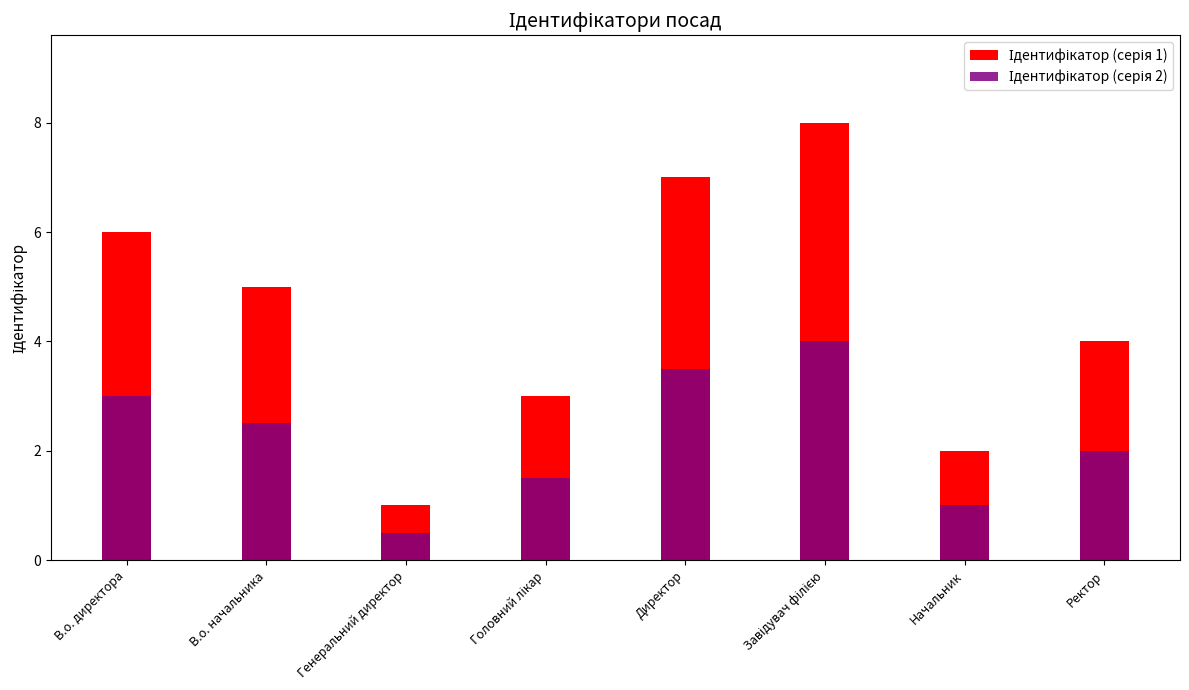

How many data points in Ідентифікатор (серія 2) are less than 2?

3